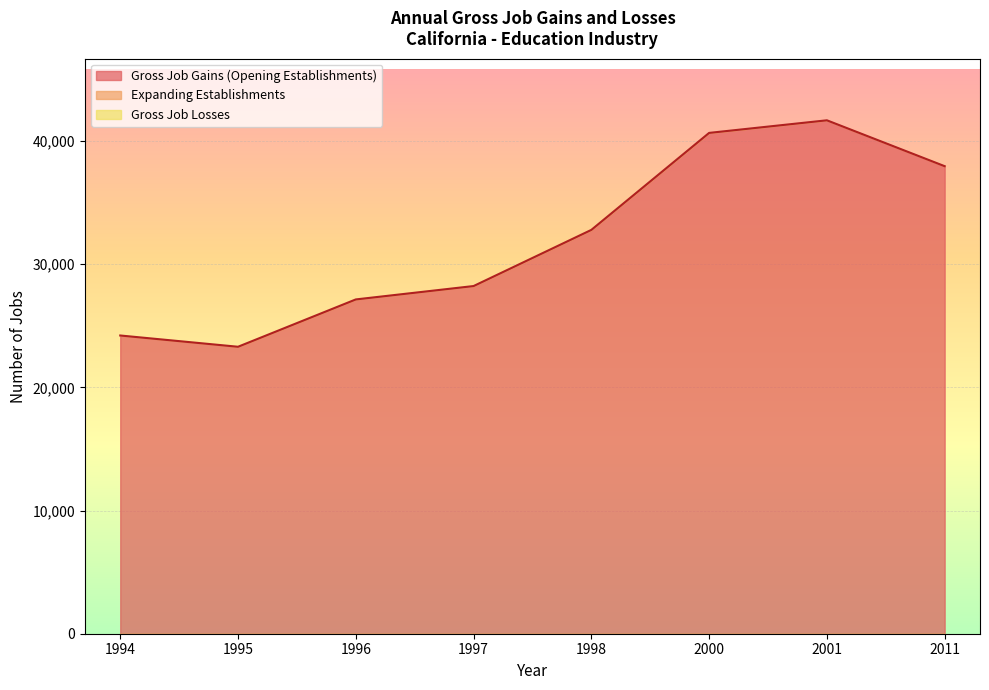

Between 1998 and 1994, which is larger?

1998